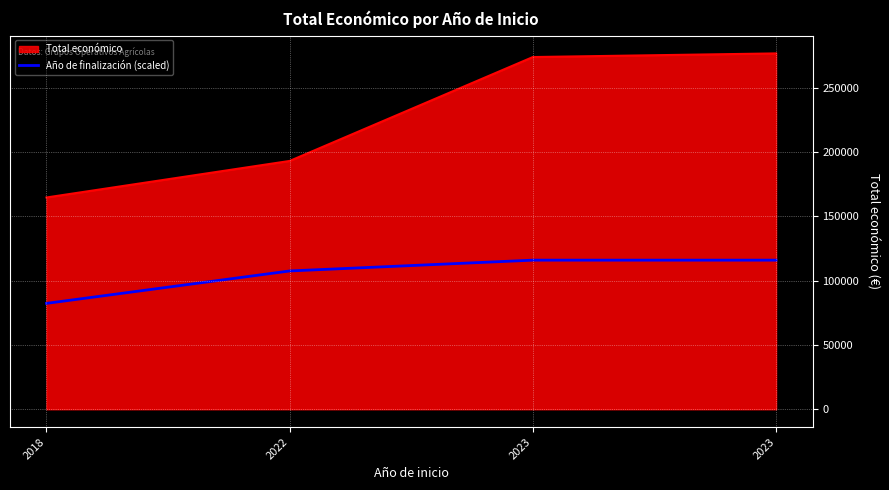

How many lines are shown in the chart?

2